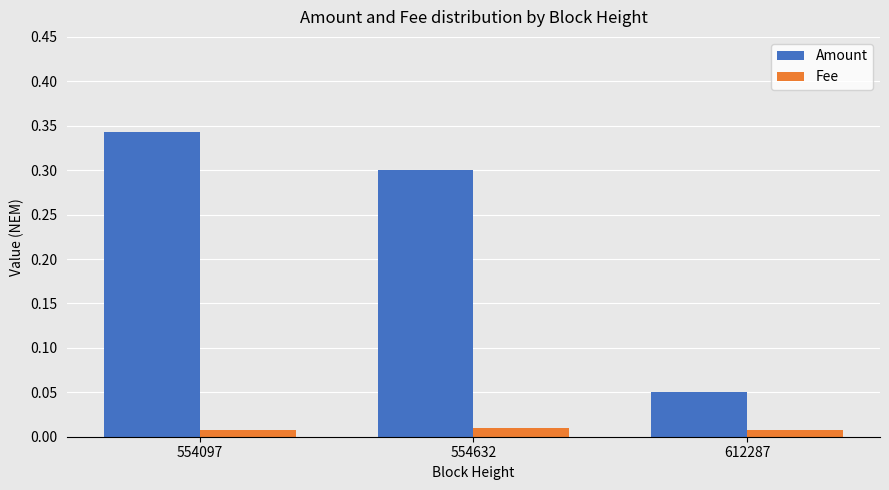

At which category is the sum across all series the highest?

554097